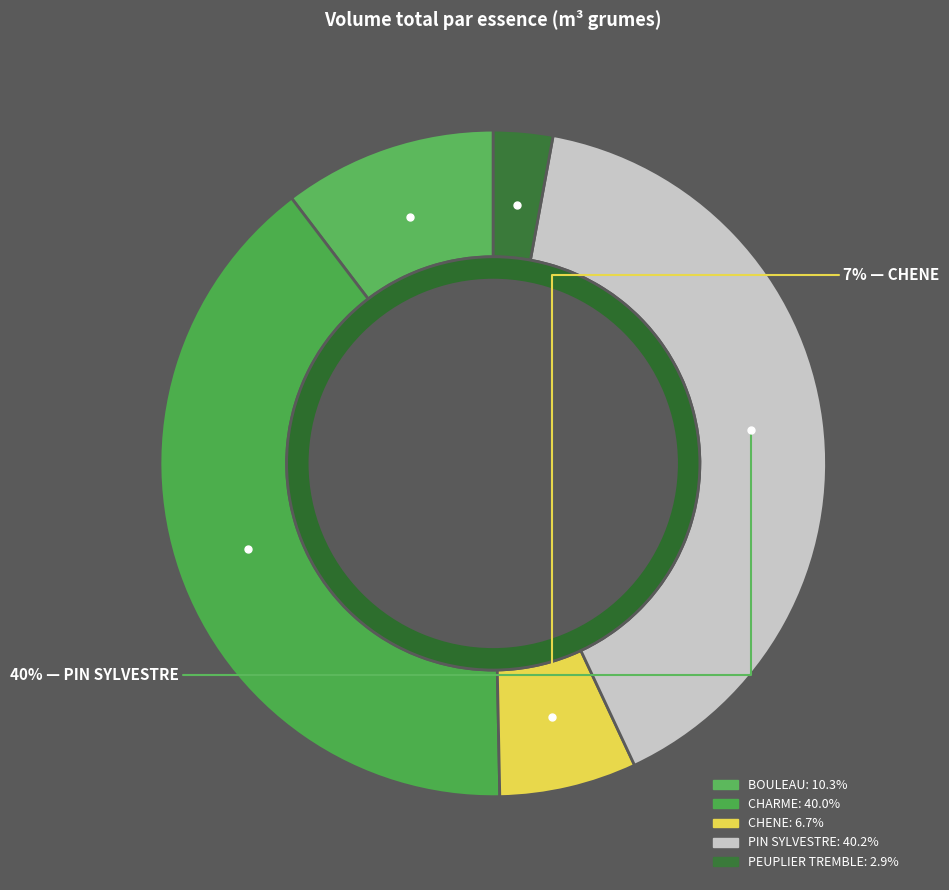

Is it true that BOULEAU is 24% of the pie?

False